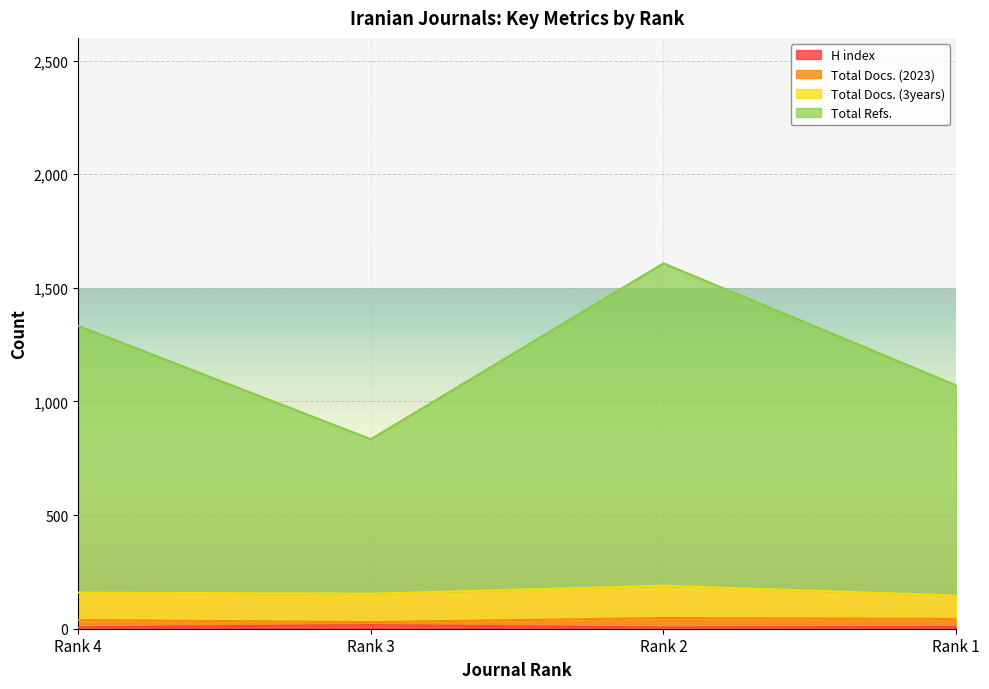

Does the chart display data point markers on the line(s)?

No